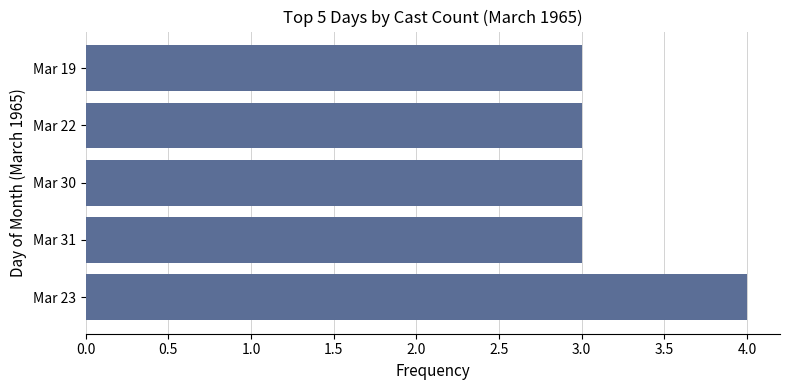

The value at Mar 31 is 3. True or false?

True